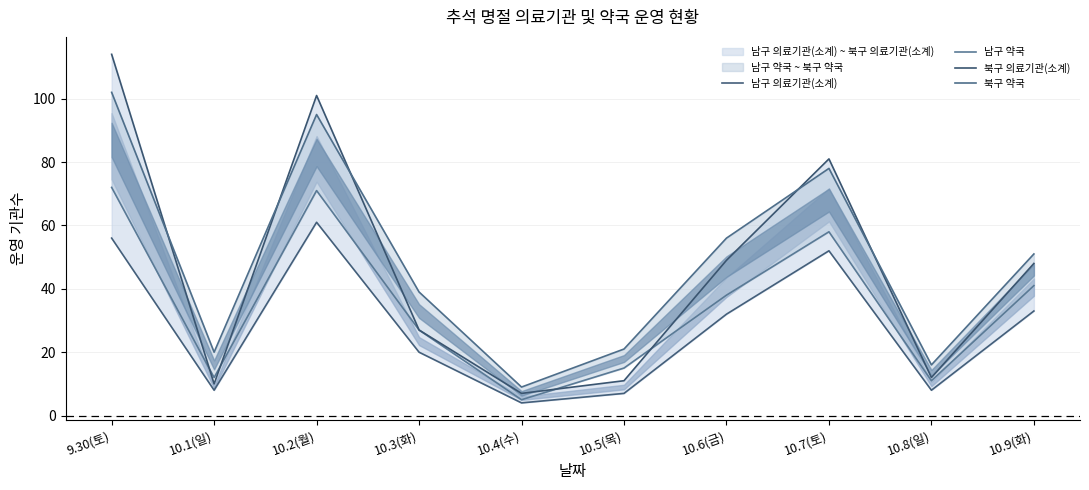

What is the difference between the maximum and minimum values in the 북구 약국 series?

93